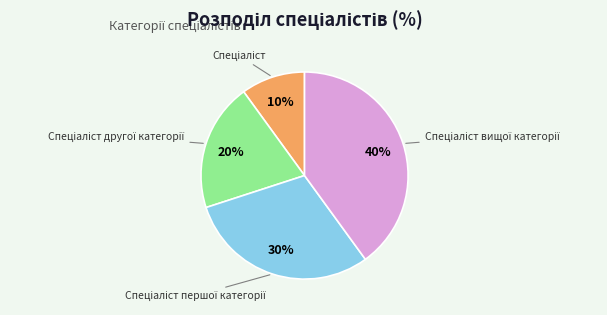

To the nearest percent, what is the average slice percentage?

25%